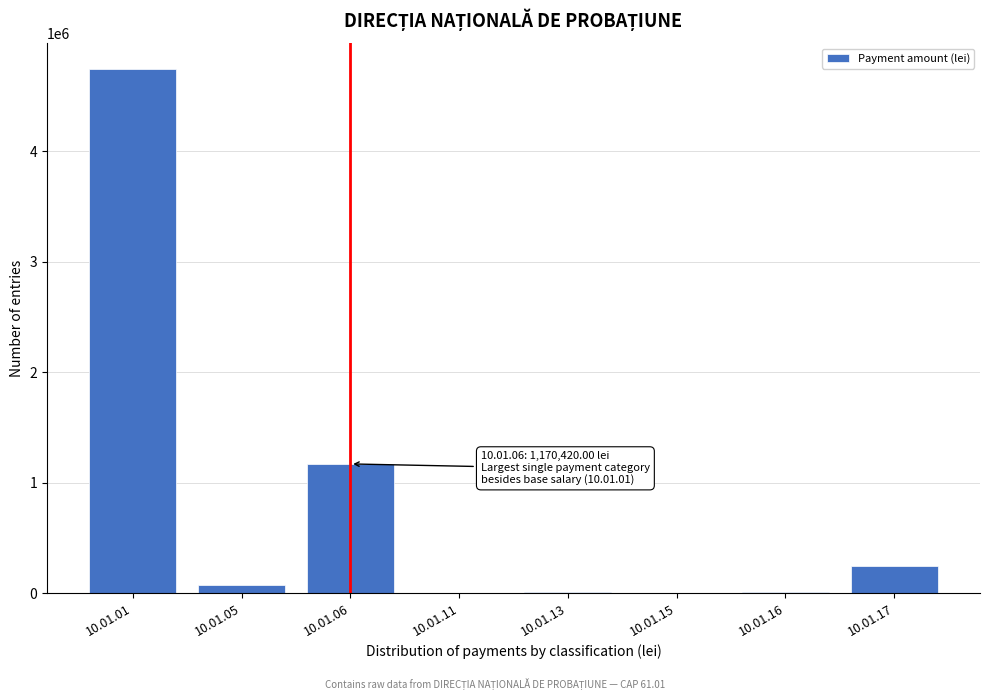

Where is the data nearest to the value 2369280?

10.01.06